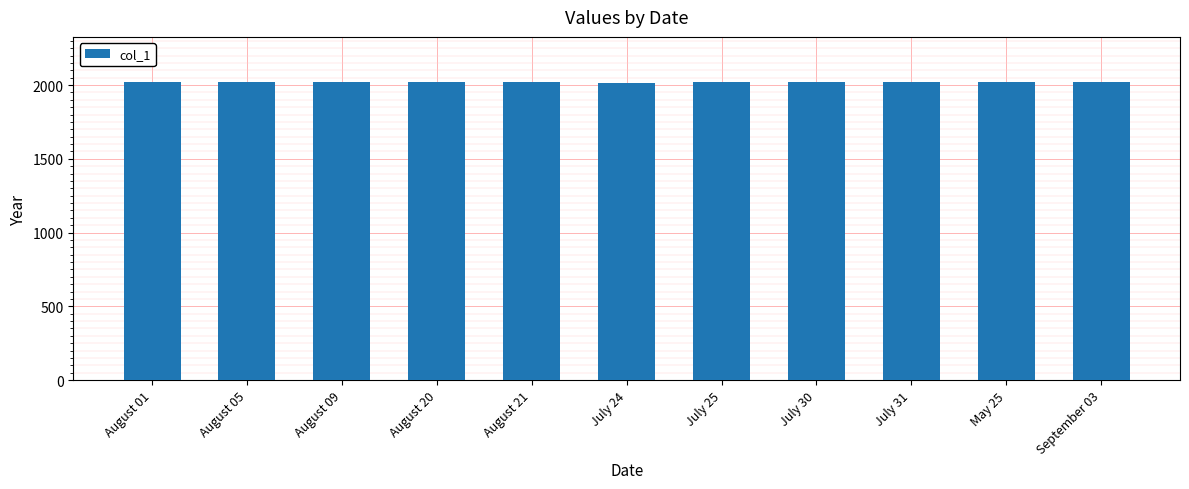

What is the label of the 3rd bar from the left?

August 09